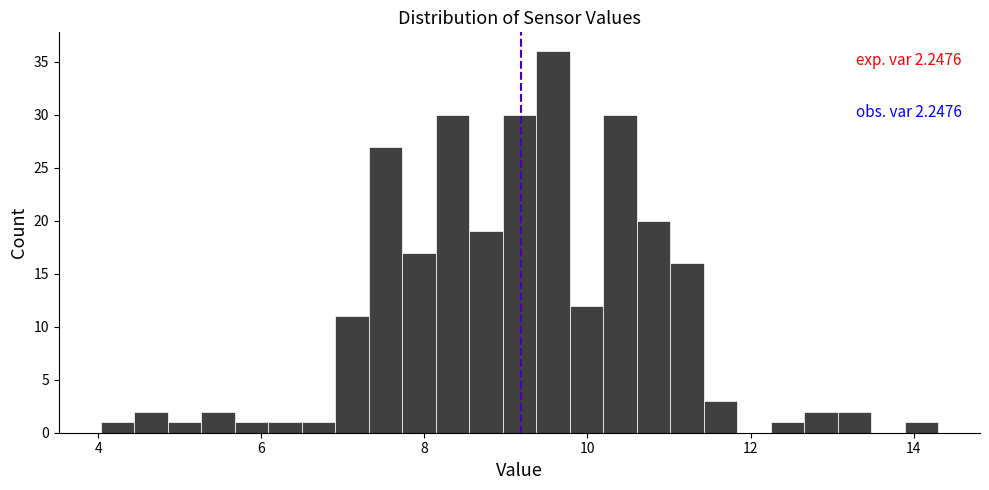

Read against the x-axis, roughly where is the centre of the tallest bar?

9.6